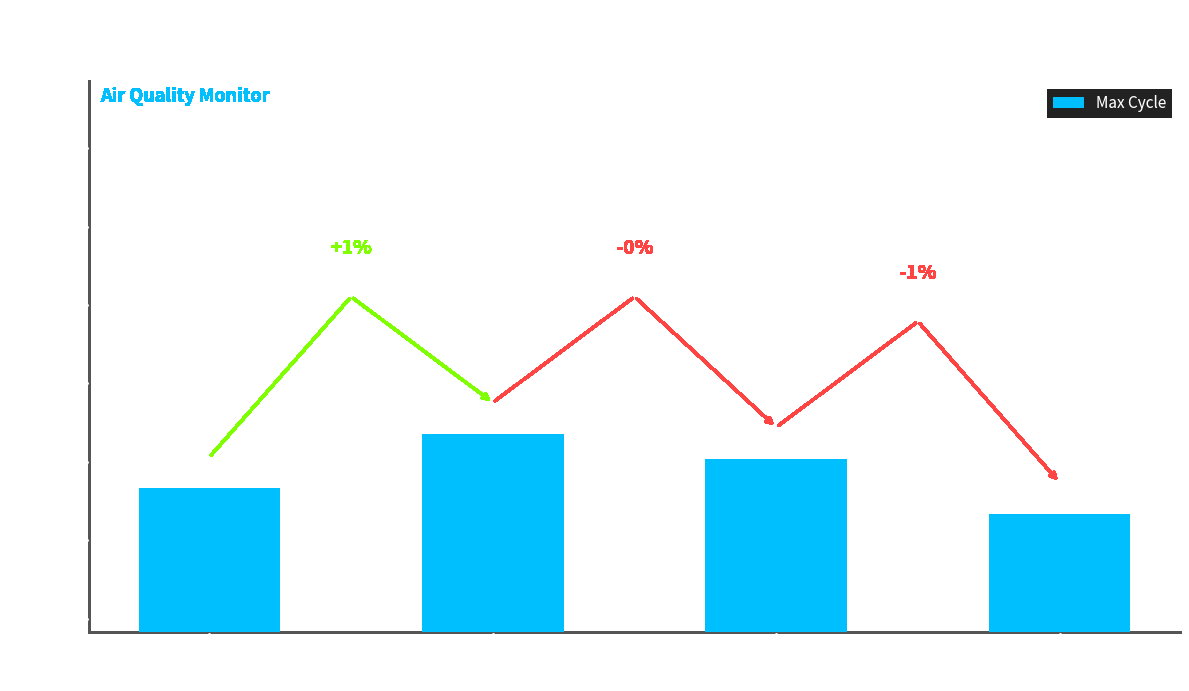

Which has a higher value, -69 or -79?

-79